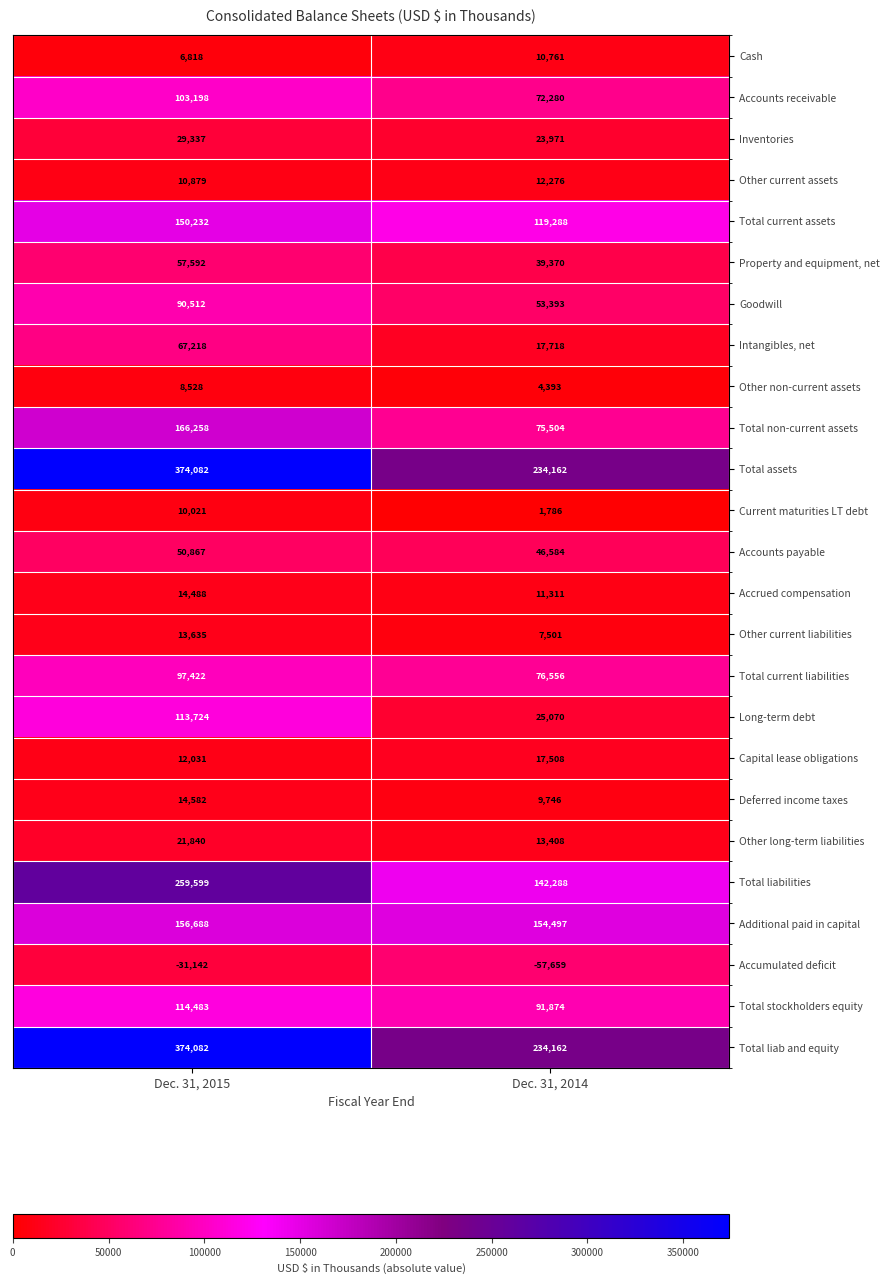

What value does the Deferred income taxes series have at Dec. 31, 2015, to the nearest 100?

14600